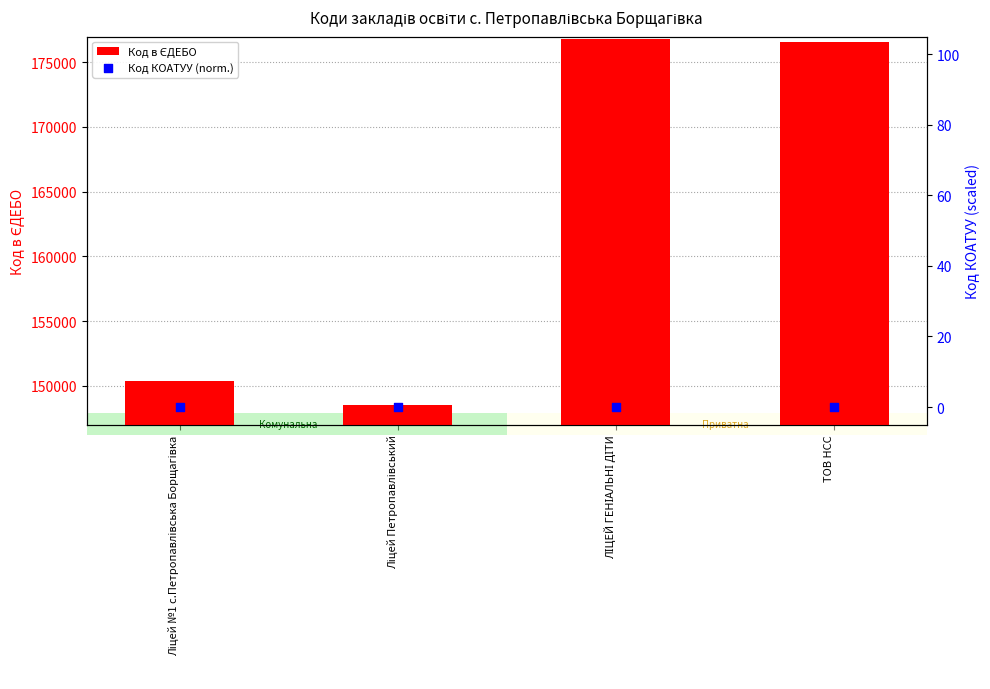

What are all the series names shown in the legend?

Код в ЄДЕБО, Код КОАТУУ (norm.)